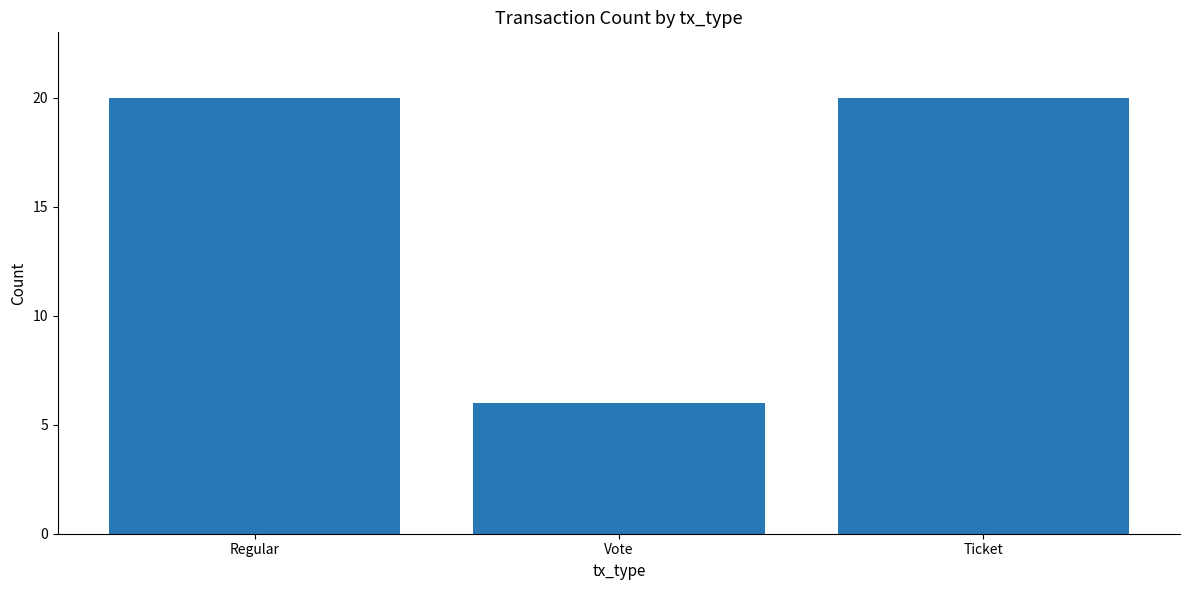

What is the change in value from Regular to Vote?

-14